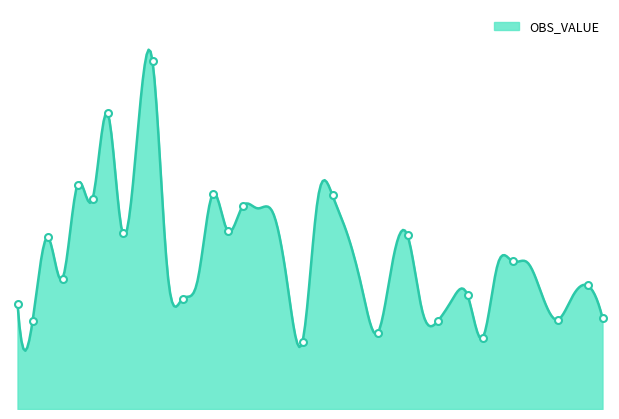

Reading left to right, transcribe all the data shown in this chart.

1991-01=249.2	1991-02=207.2	1991-03=406.4	1991-04=308.3	1991-05=531.2	1991-06=496.7	1991-07=700.6	1991-08=416.6	1991-09=650.9	1991-10=823.1	1991-11=323.4	1991-12=261.2	1992-01=303.0	1992-02=507.6	1992-03=422.0	1992-04=479.3	1992-05=474.8	1992-06=466.7	1992-07=293.8	1992-08=159.6	1992-09=492.1	1992-10=505.3	1992-11=412.5	1992-12=279.6	1993-01=179.5	1993-02=347.6	1993-03=410.6	1993-04=229.6	1993-05=207.3	1993-06=259.8	1993-07=269.2	1993-08=168.0	1993-09=340.6	1993-10=349.5	1993-11=346.6	1993-12=266.6	1994-01=211.2	1994-02=266.4	1994-03=292.3	1994-04=215.4